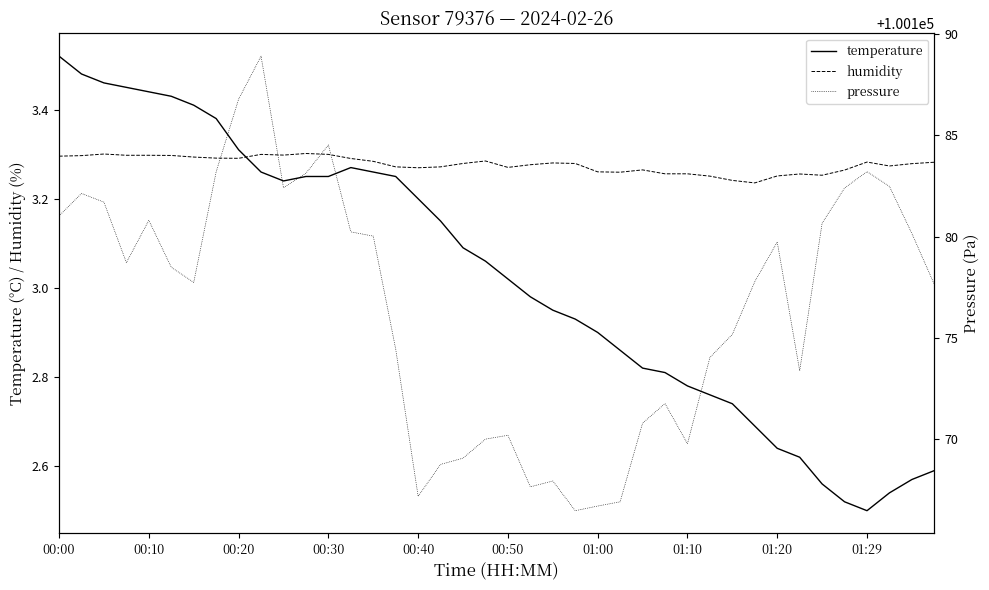

True or false: humidity has a value of 1.2 at 01:00.

False